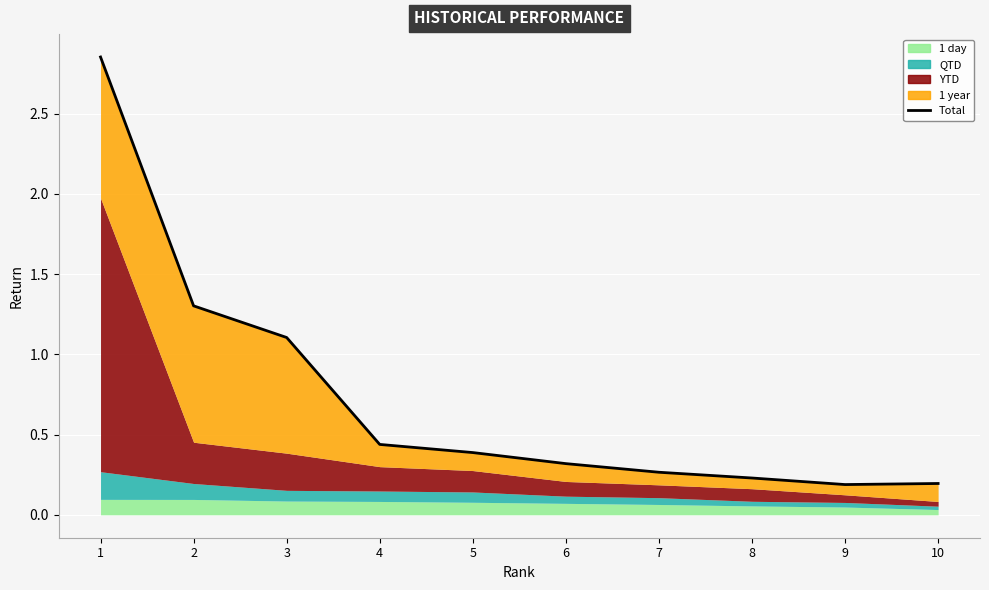

True or false: the data shows 0.3 at 8.

False